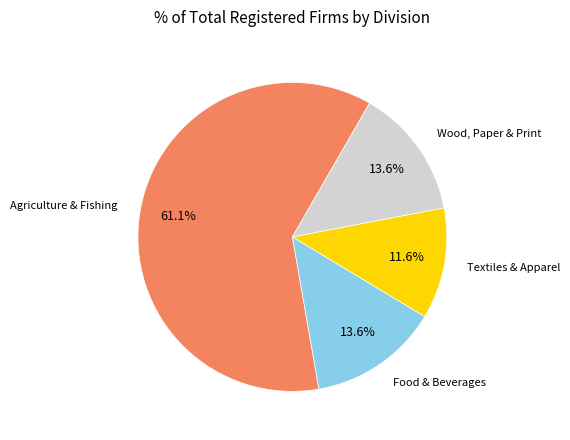

Is there a majority slice in this chart?

Yes